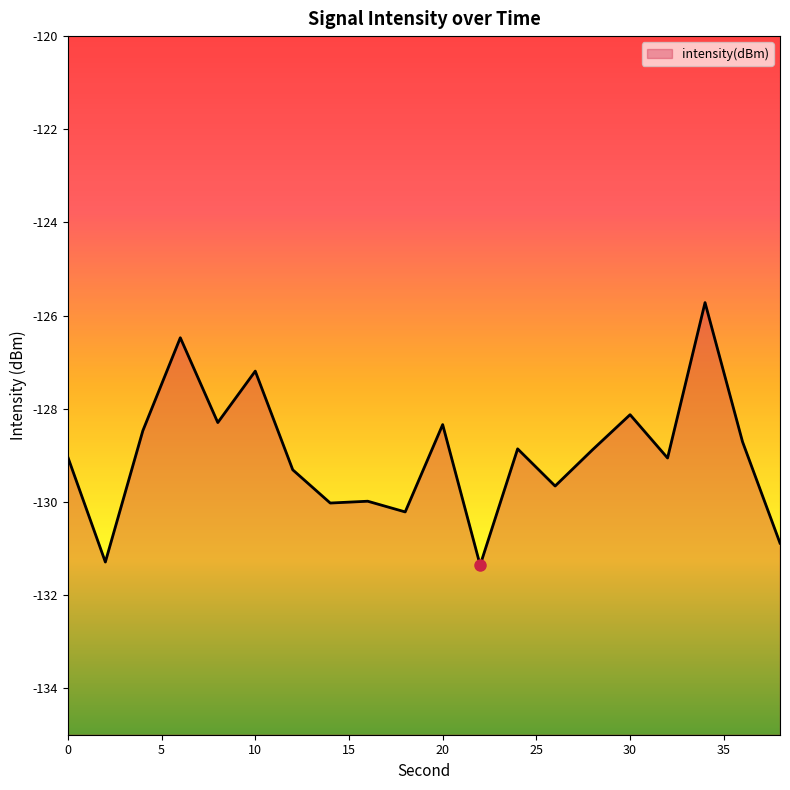

List the labels in order of value, smallest first.

22, 2, 38, 18, 14, 16, 26, 12, 32, 0, 28, 24, 36, 4, 20, 8, 30, 10, 6, 34